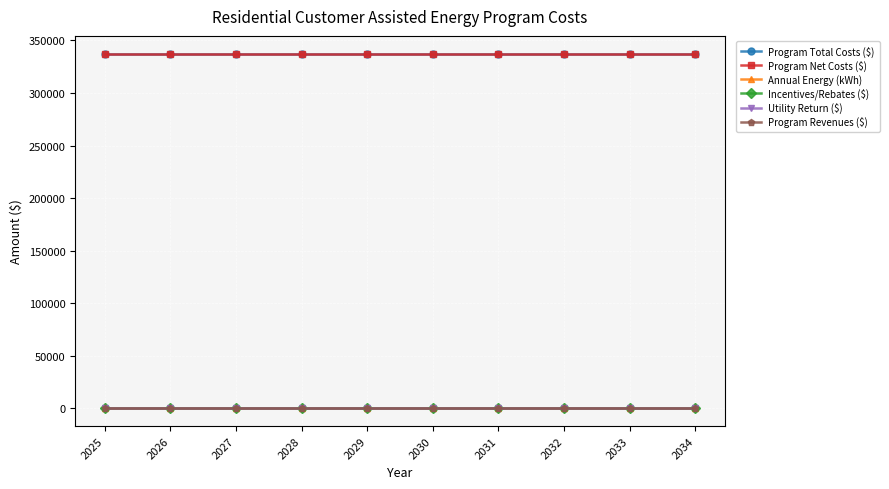

Does the chart have visible grid lines?

Yes